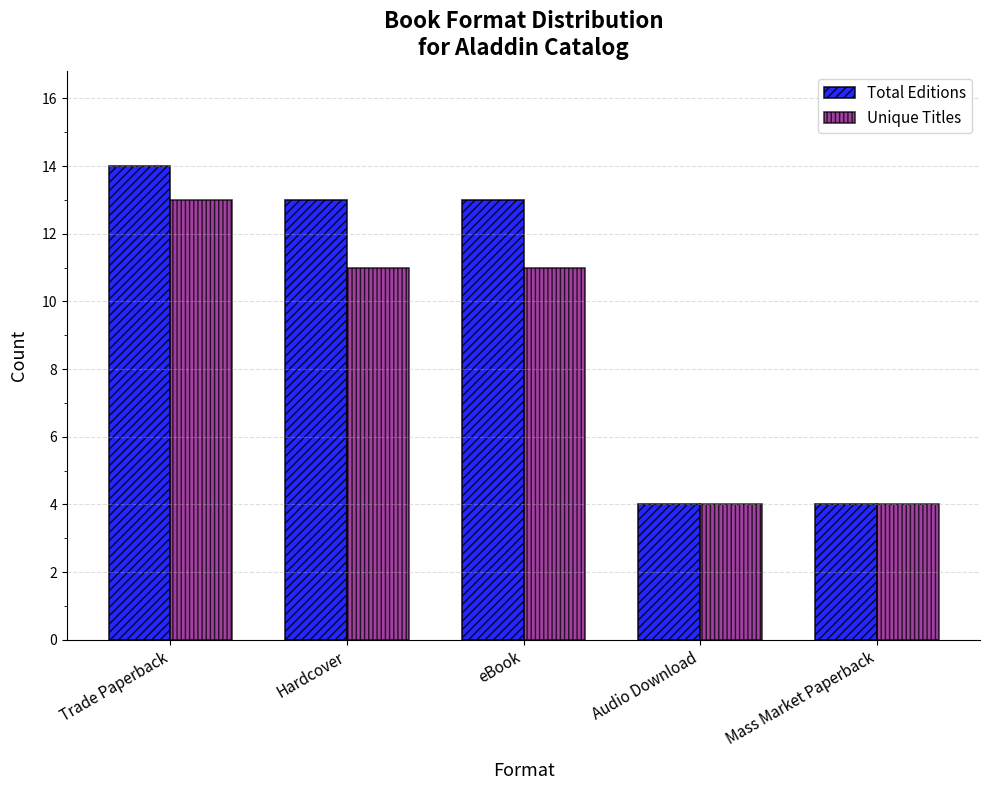

What is the difference between the second highest and second lowest values in the Total Editions series?

9